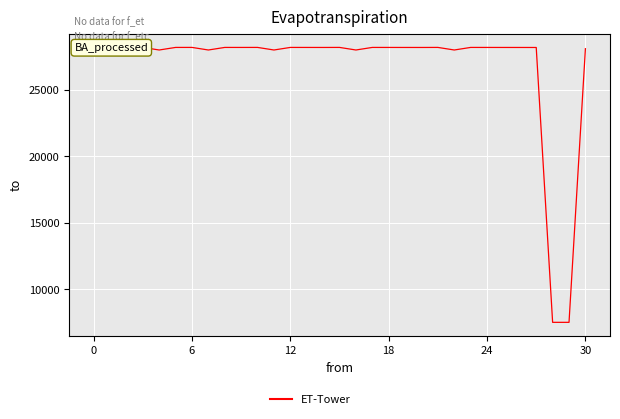

What value does the data have at 8?

28184